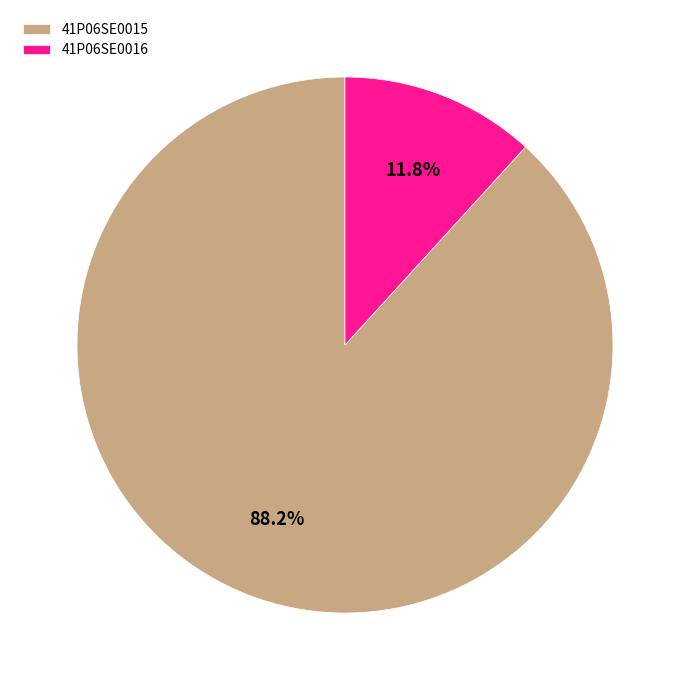

What is the largest slice in the pie chart?

41P06SE0015